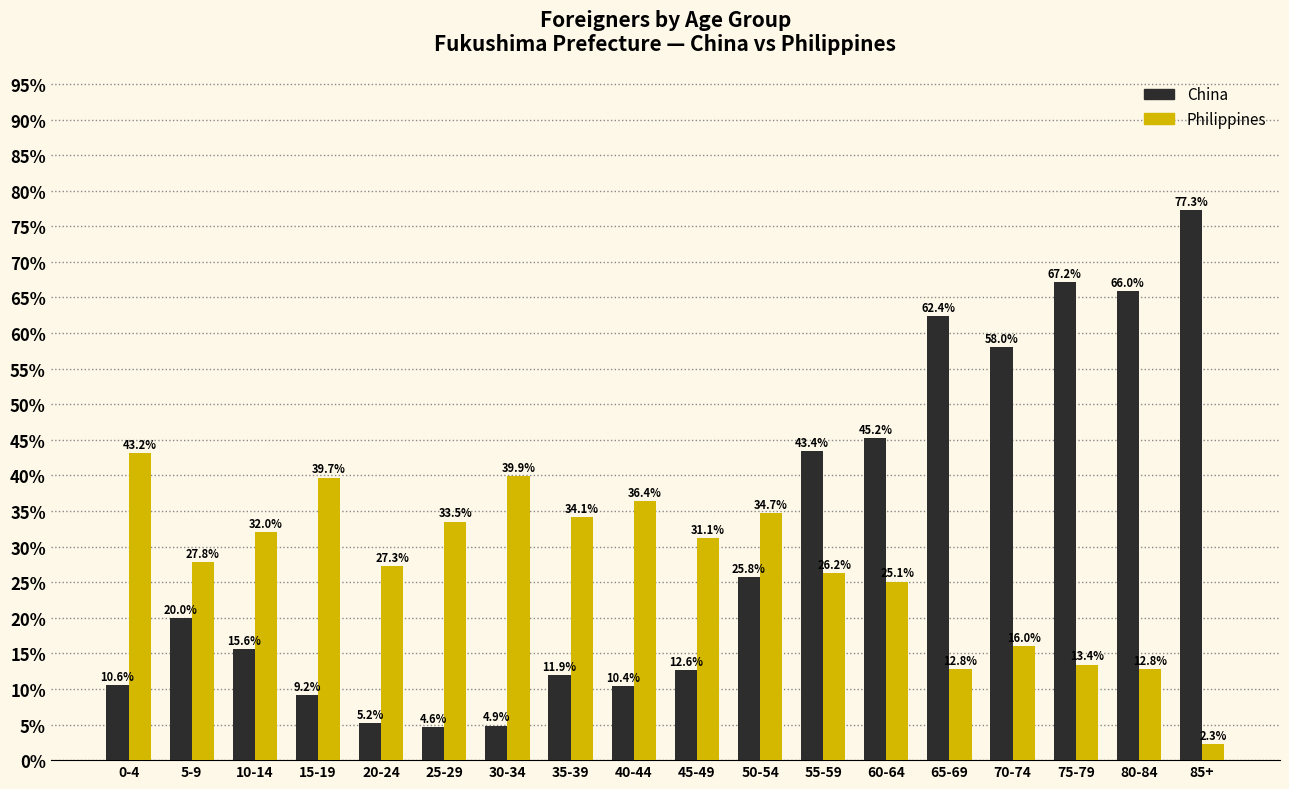

What is the difference between the maximum and minimum values in the China series?

72.7